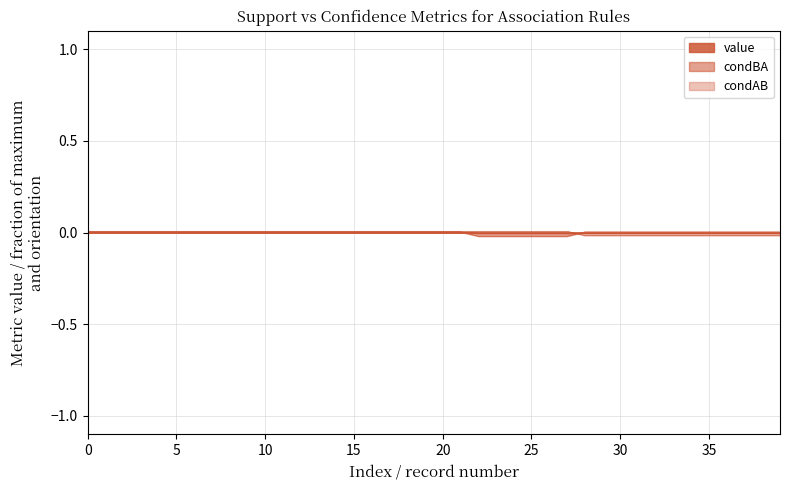

How many lines are shown in the chart?

3